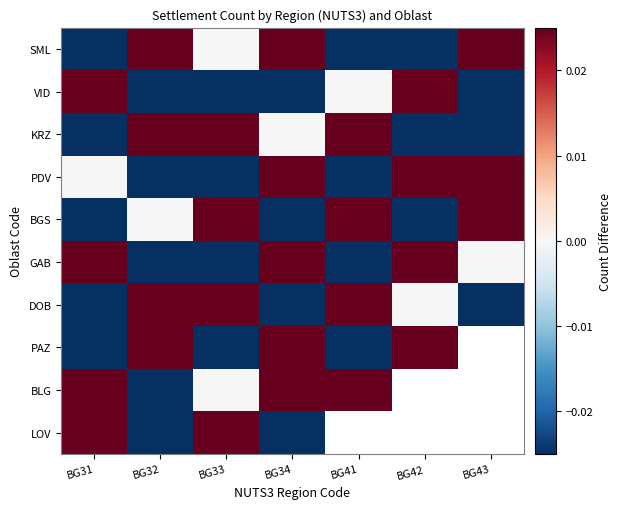

Count the BGS values in the range 0 to 1.

4